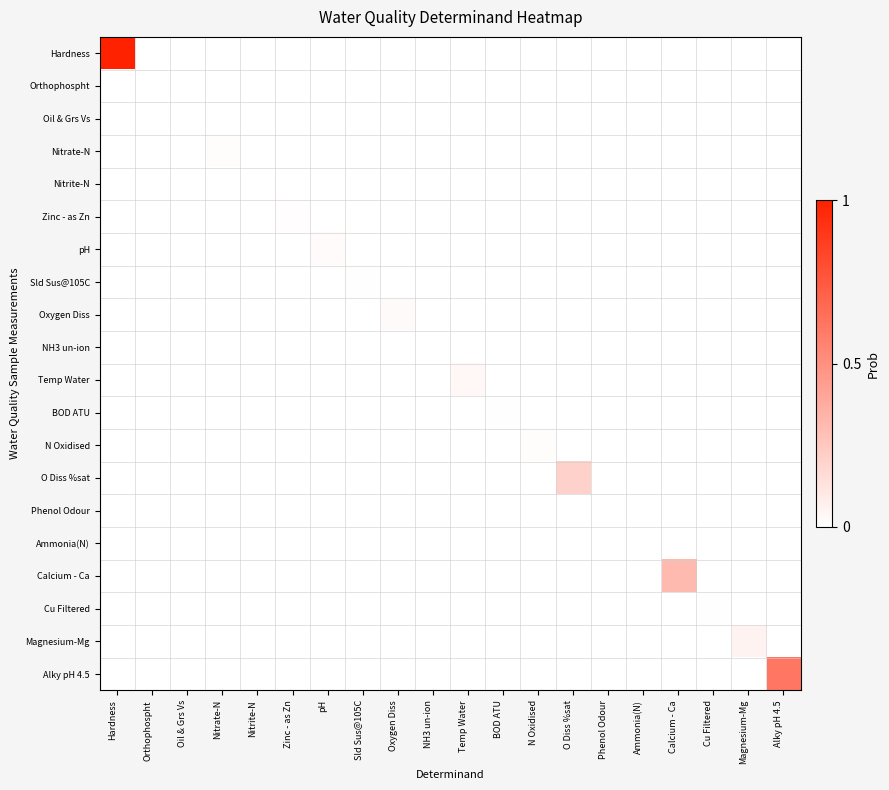

List the series in order of their peak value, highest first.

Hardness, Alky pH 4.5, Calcium - Ca, O Diss %sat, Magnesium-Mg, Temp Water, Oxygen Diss, pH, N Oxidised, Nitrate-N, Zinc - as Zn, Sld Sus@105C, BOD ATU, Cu Filtered, Orthophospht, Ammonia(N), Nitrite-N, NH3 un-ion, Oil & Grs Vs, Phenol Odour